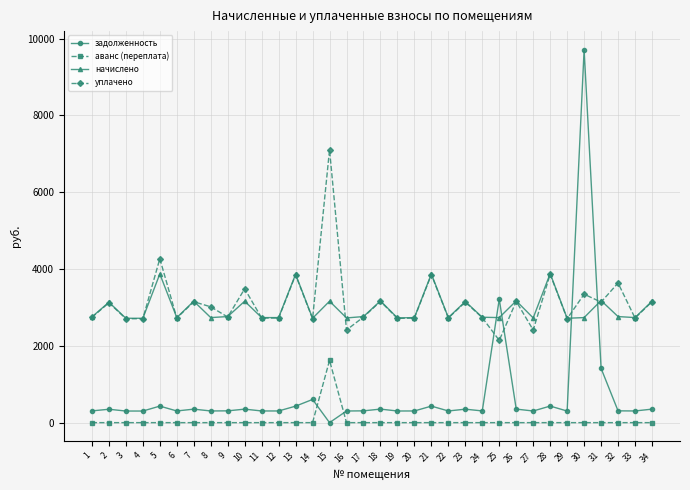

How many values in the задолженность series are below 306?

16